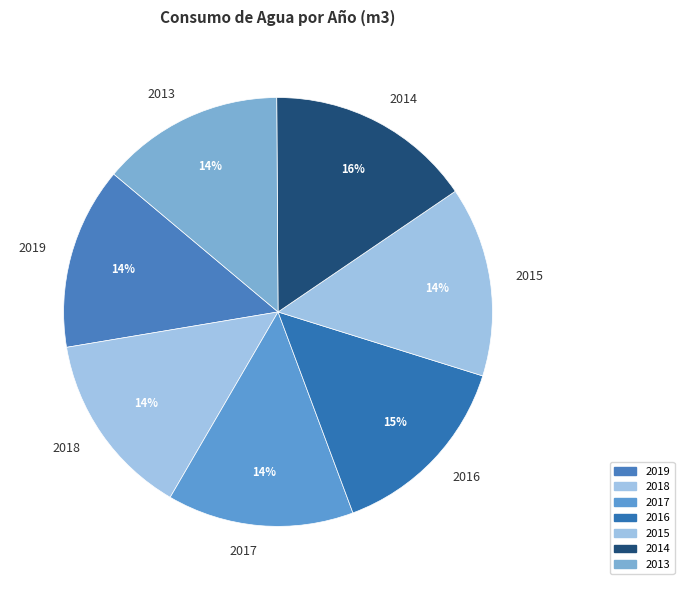

Which category has the biggest portion of the pie?

2014